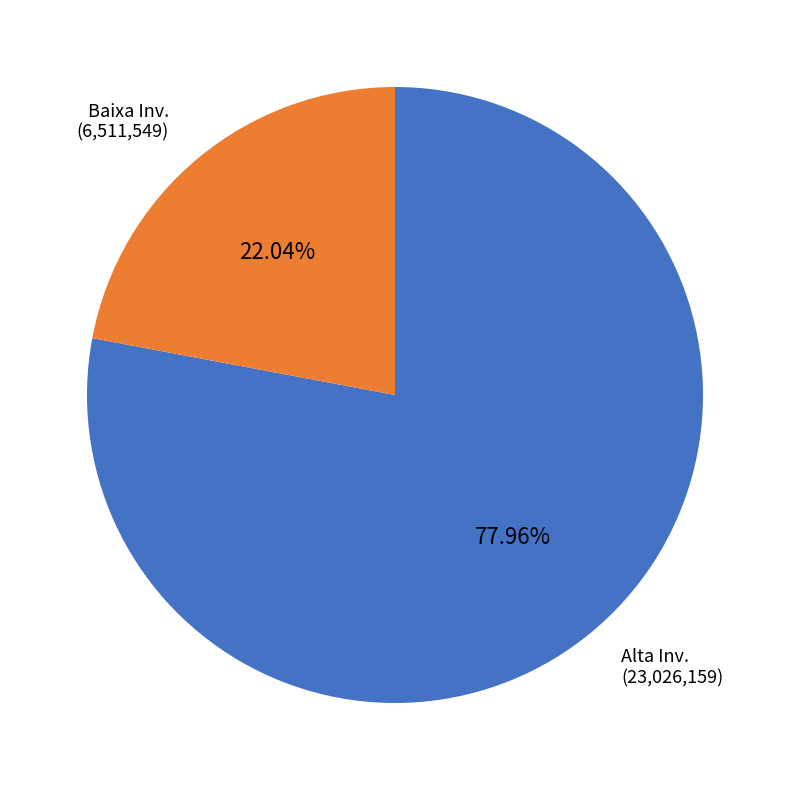

Is there any slice that represents more than half of the pie?

Yes